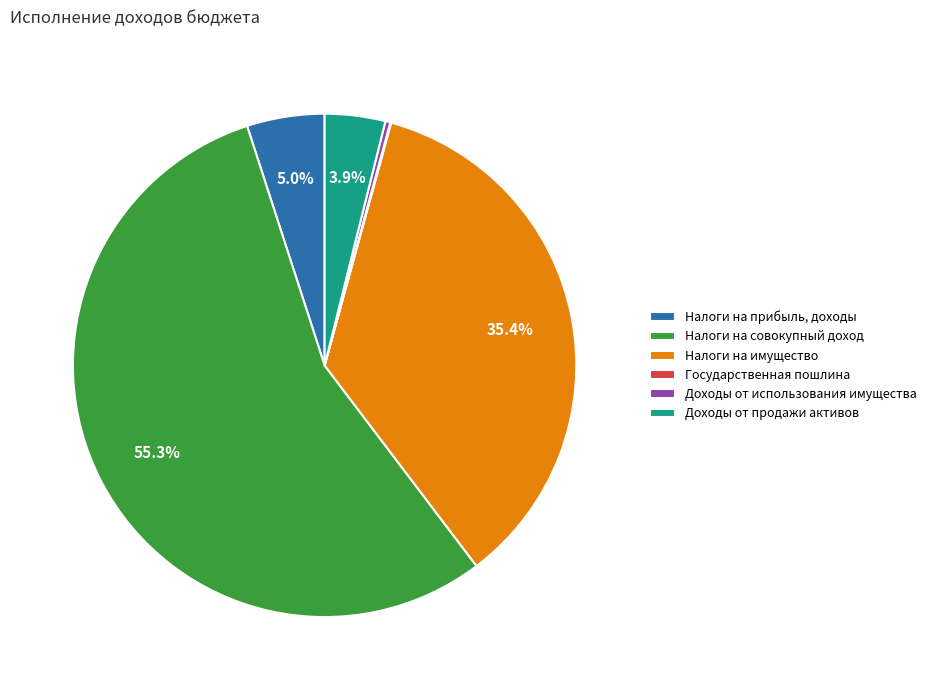

What is the majority slice?

Налоги на совокупный доход